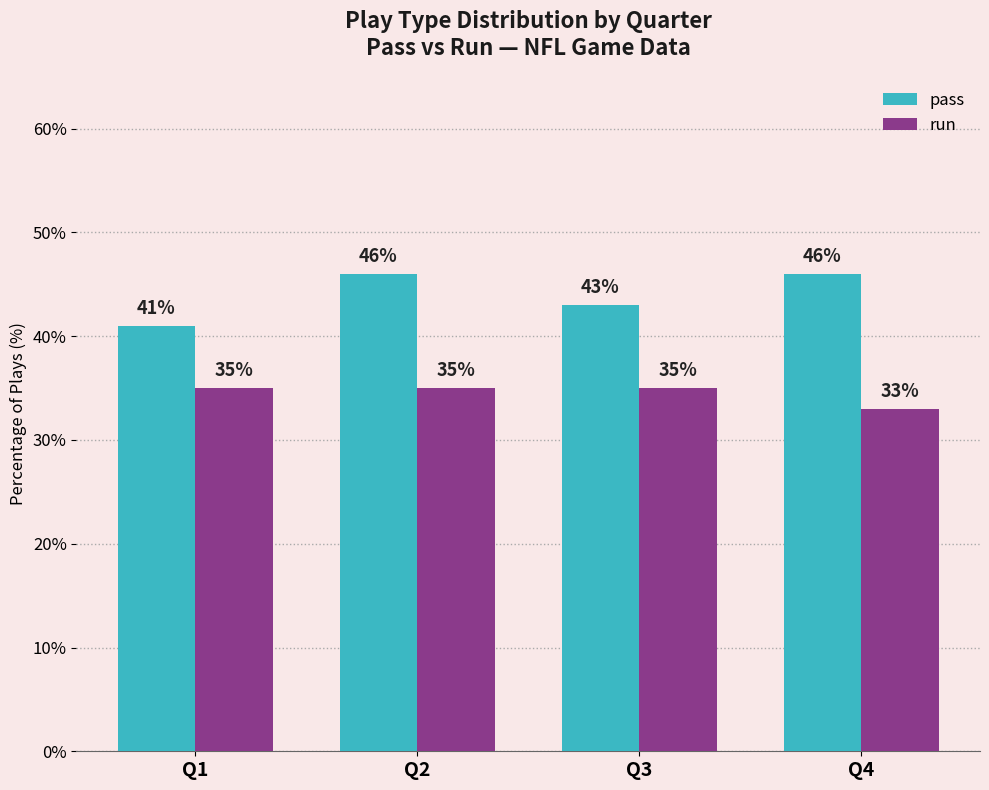

Does the chart contain stacked bars?

No